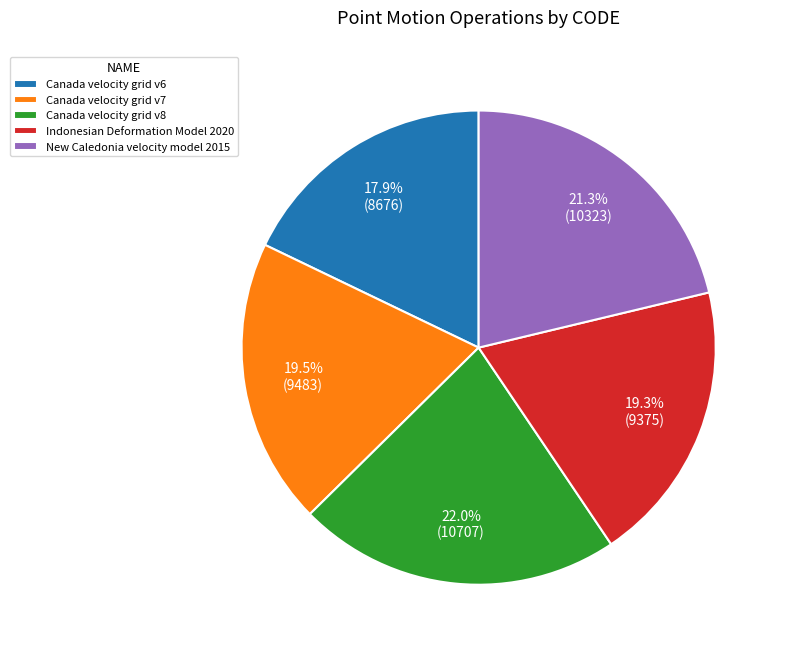

To the nearest percent, what is the difference between the largest and smallest slice percentages?

4%